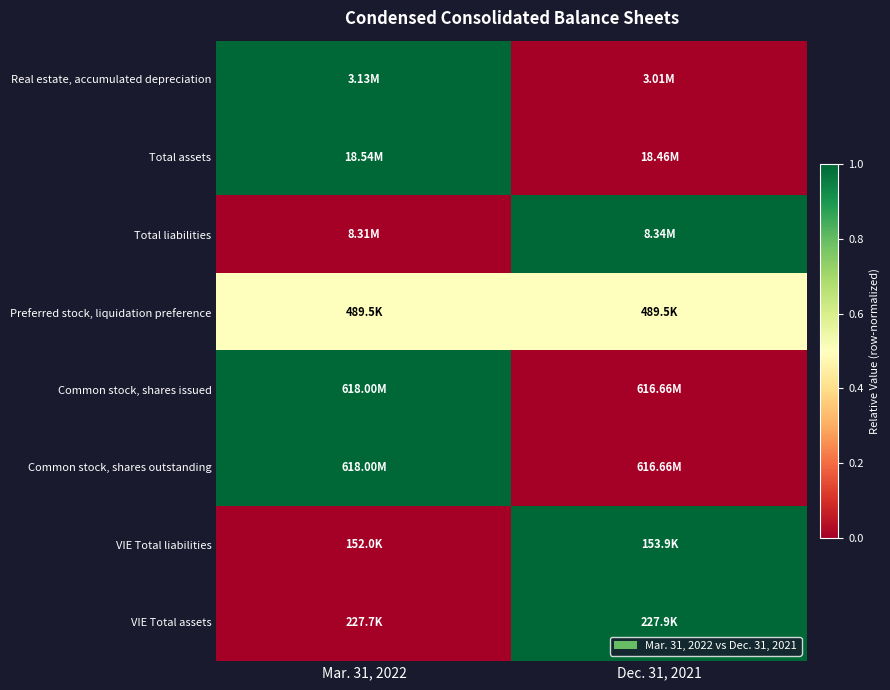

How many series are shown in this chart?

8